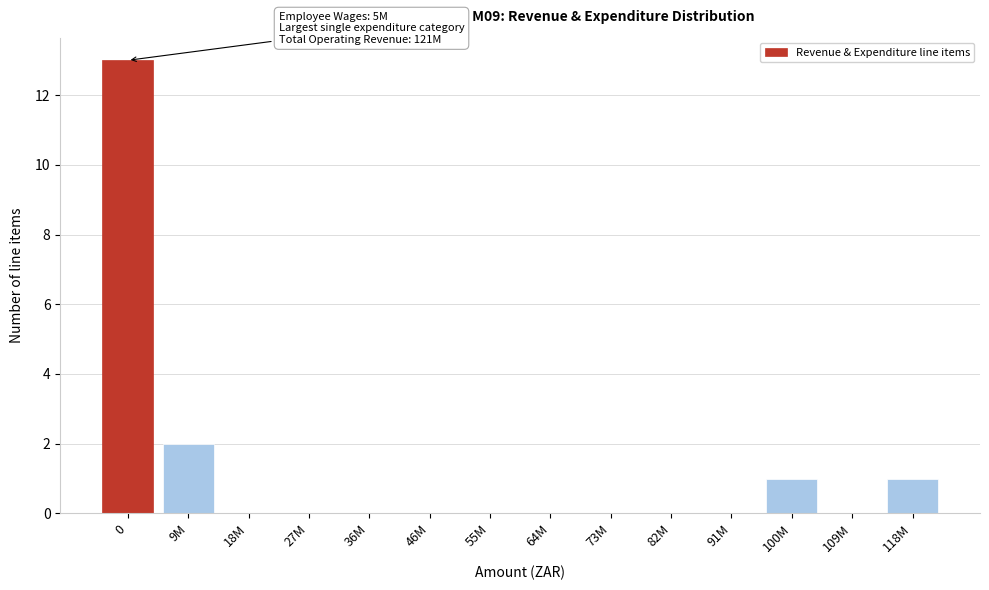

Reading right to left, list all the values displayed in this chart.

118M=1	109M=0	100M=1	91M=0	82M=0	73M=0	64M=0	55M=0	46M=0	36M=0	27M=0	18M=0	9M=2	0=13